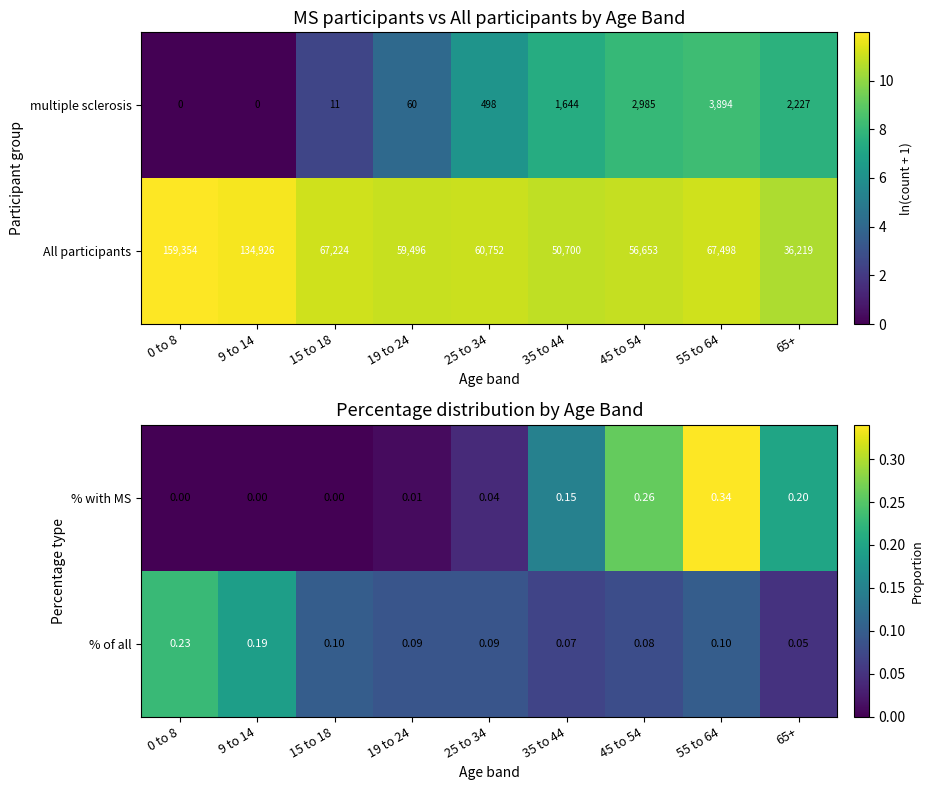

True or false: multiple sclerosis has a value of 2022 at 55 to 64.

False